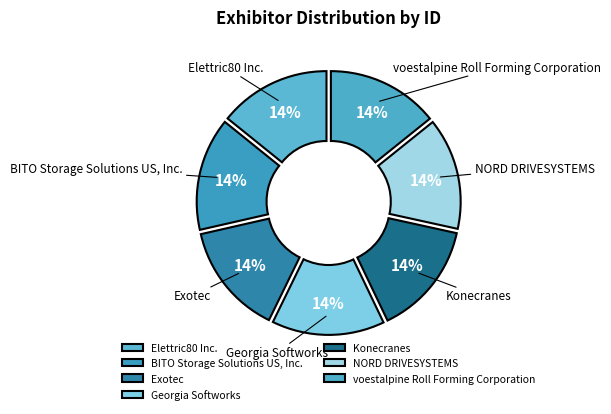

Does Georgia Softworks account for over 50% of the chart?

No